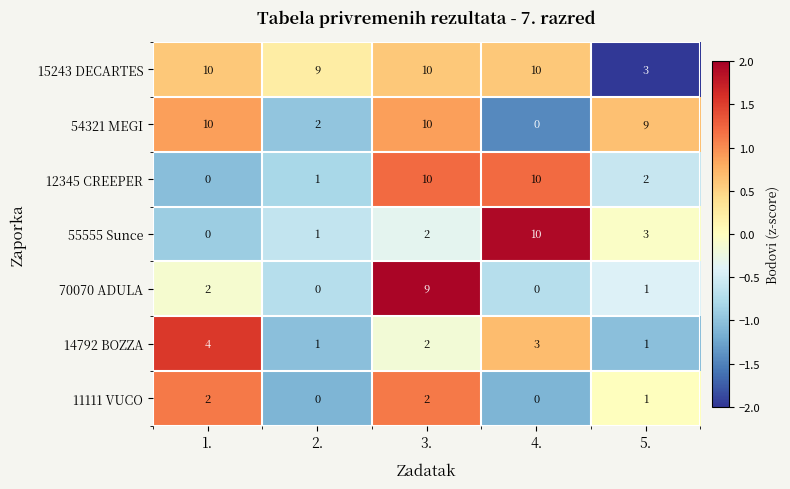

What is the greatest value displayed?

10